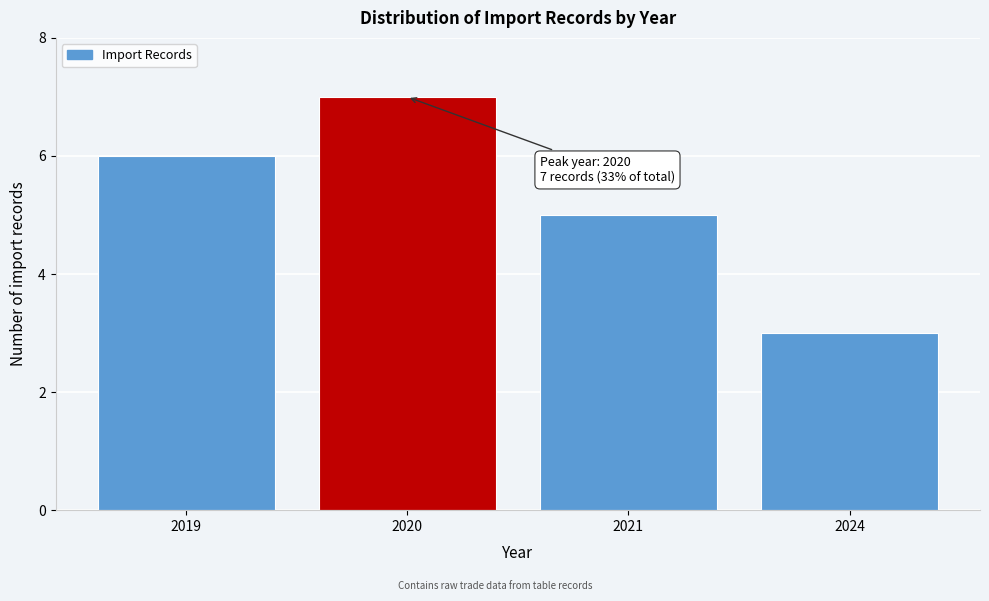

Reading left to right, transcribe all the data shown in this chart.

6	7	5	3